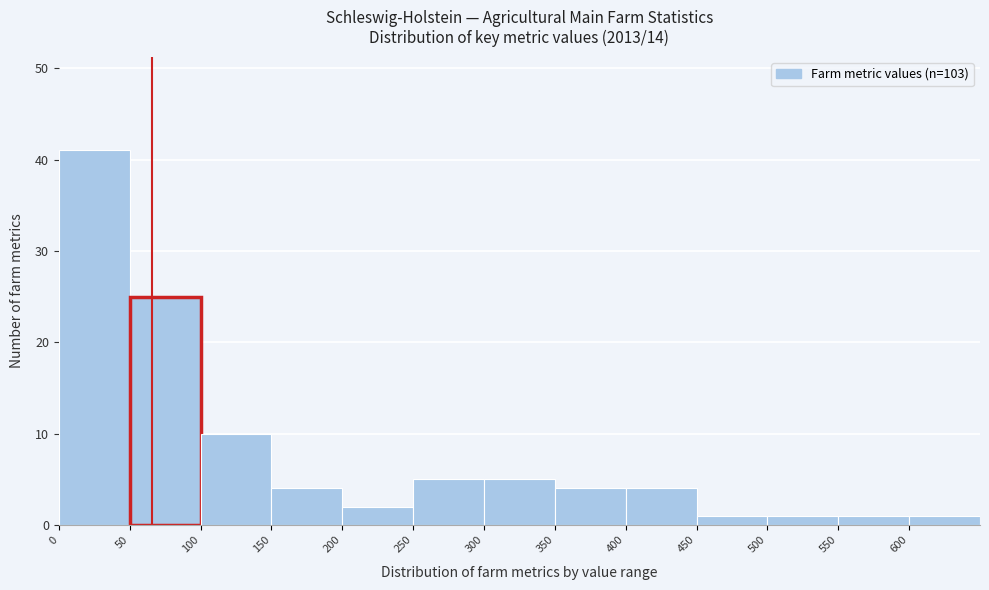

What is the height of the bar covering 500 to 550 on the x-axis? The values are not printed on the chart, so give them approximately, as read against the axis.

1